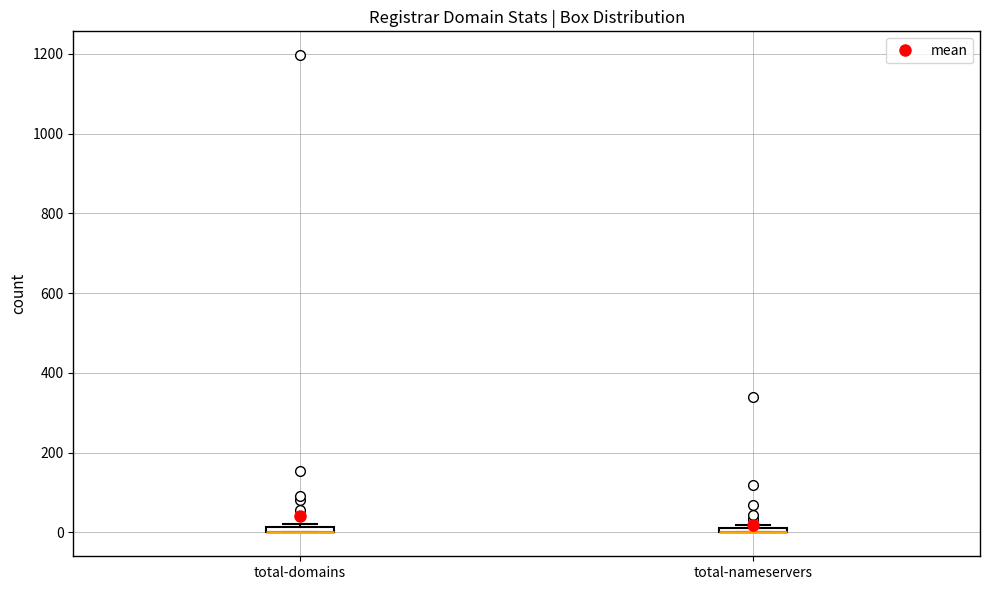

Where is the upper edge of the box for total-nameservers on the y-axis? The values are not printed on the chart, so give them approximately, as read against the axis.

20